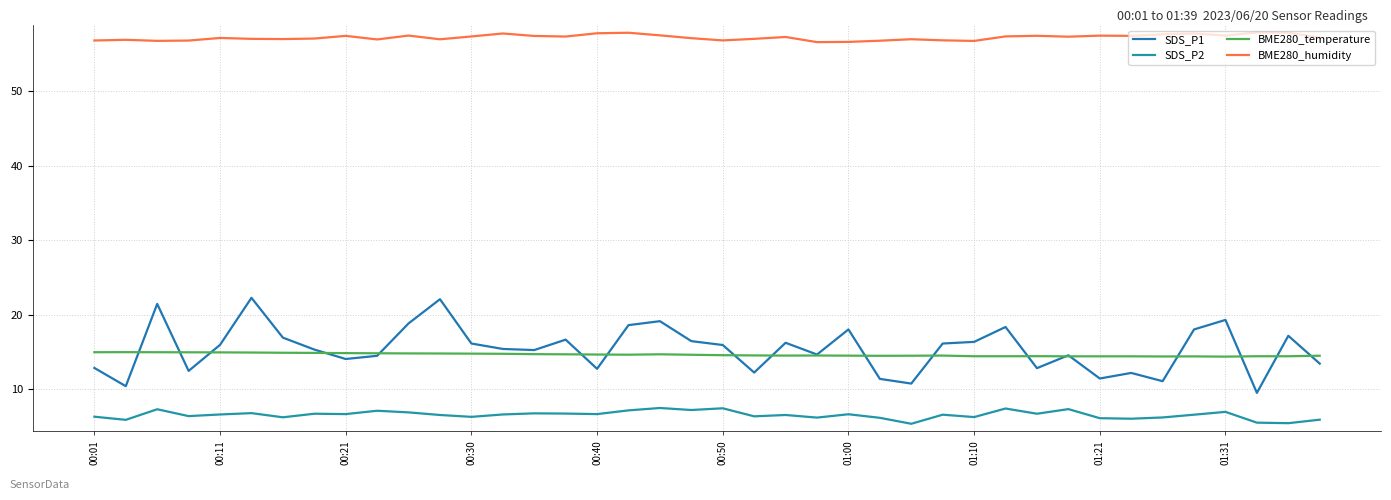

Does the chart display data point markers on the line(s)?

No